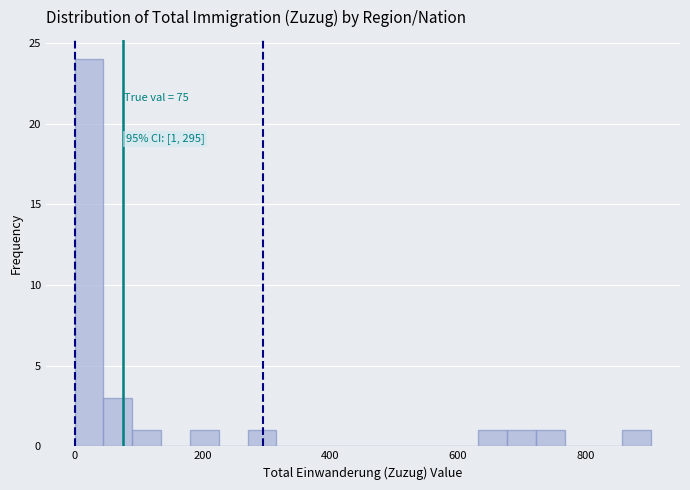

Around what value on the x-axis is the tallest bar? Give the approximate position of its centre, as read against the axis.

20